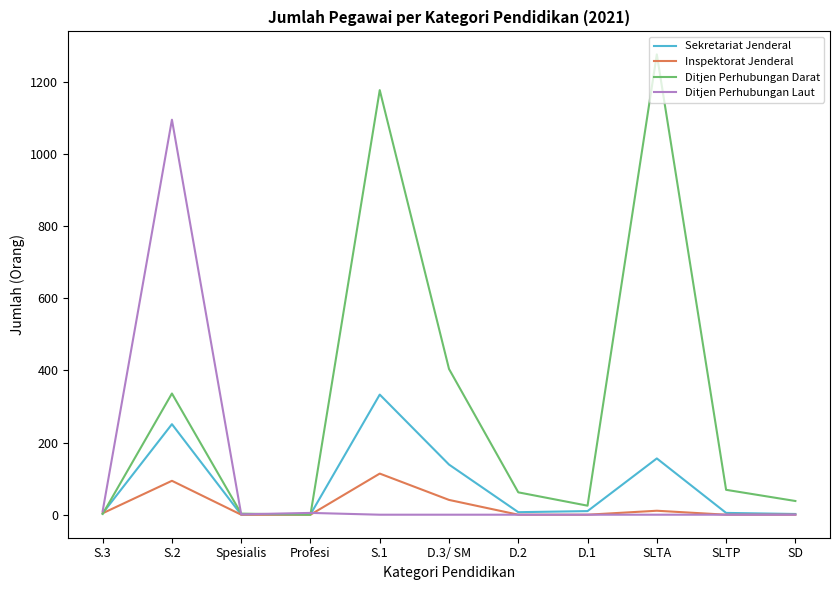

At which category is the sum across all series the highest?

S.2